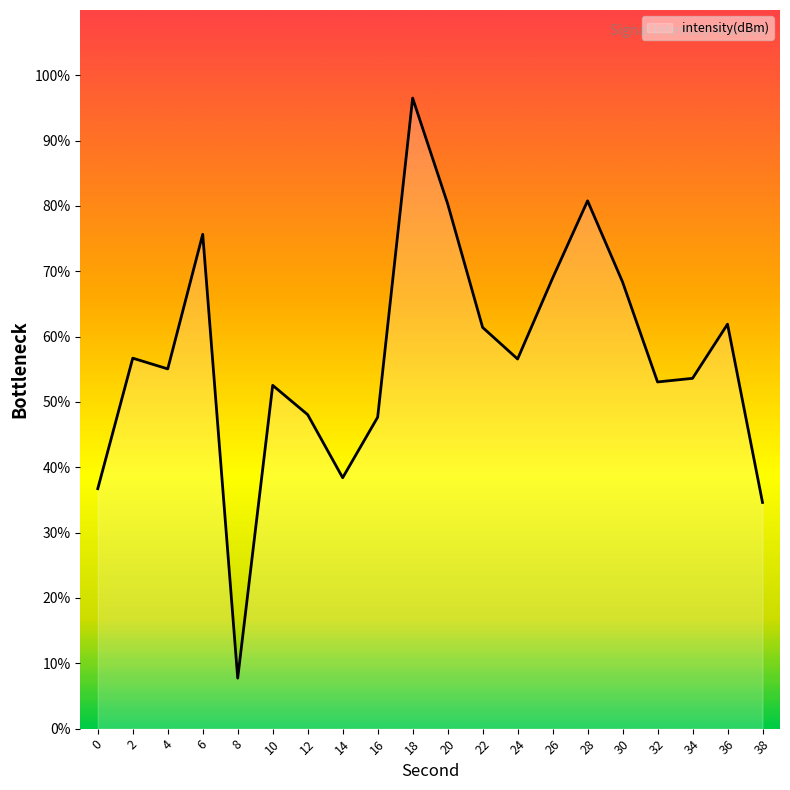

What is the change in value from 4 to 16?

-7.4